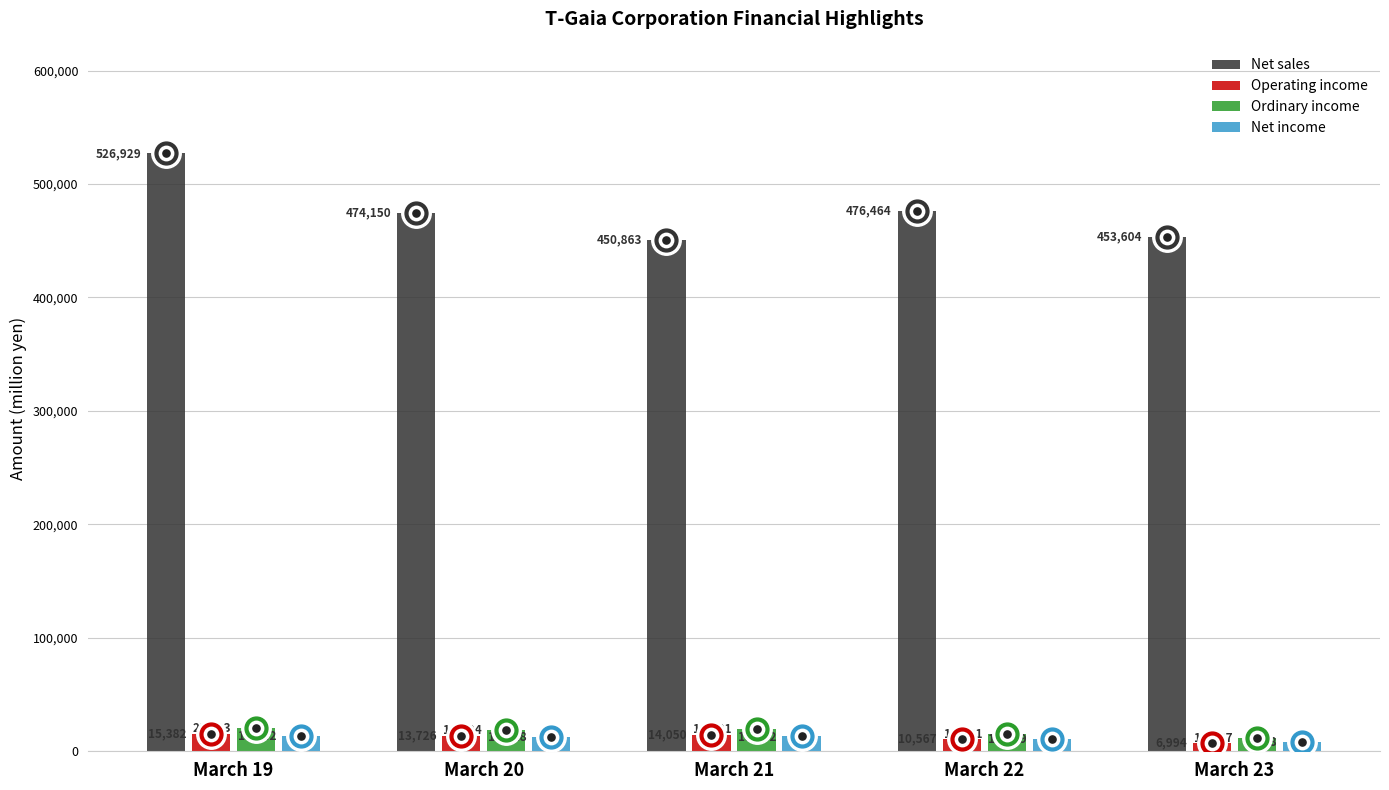

Is the value of Operating income at March 22 greater than the value of Ordinary income at March 23?

No